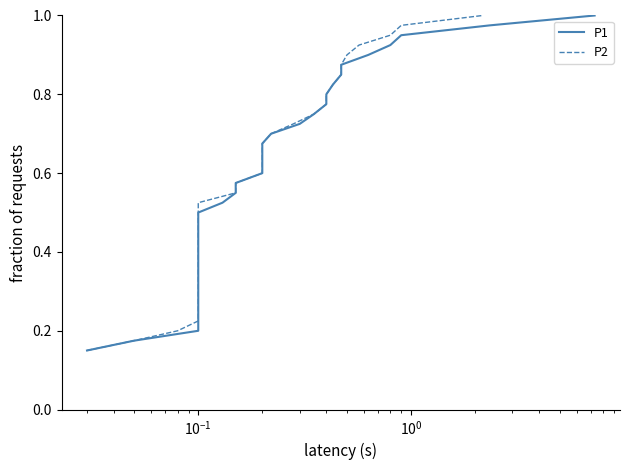

What are all the series names shown in the legend?

P1, P2